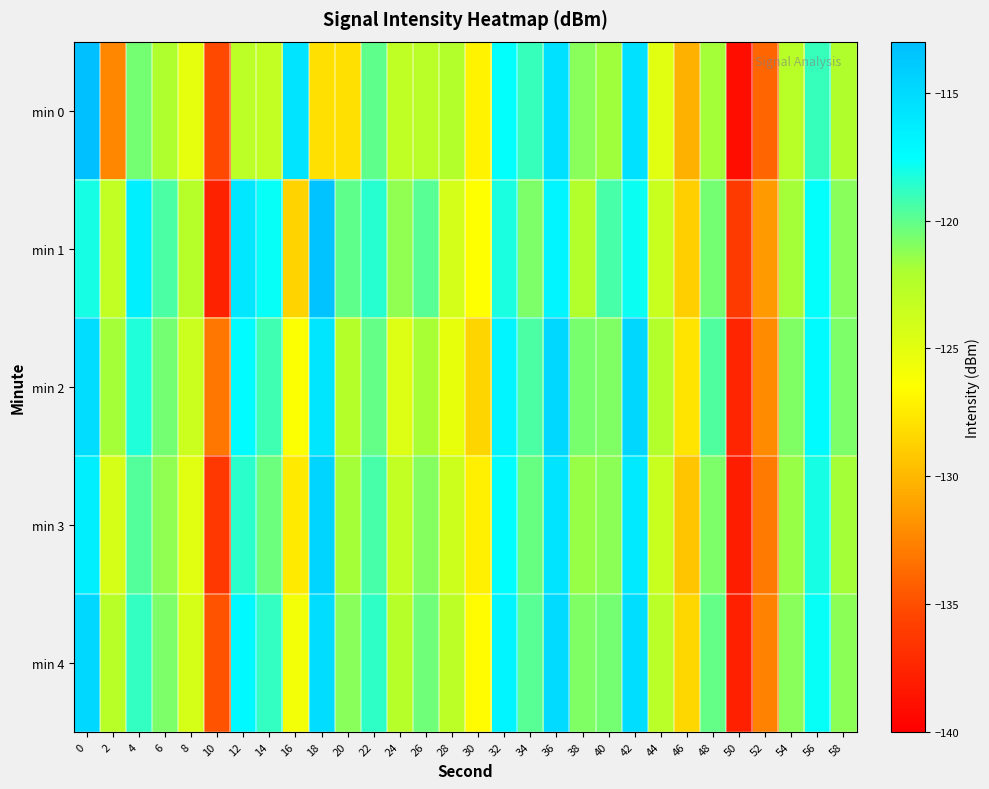

What is the total value across all series at 44?

-617.0